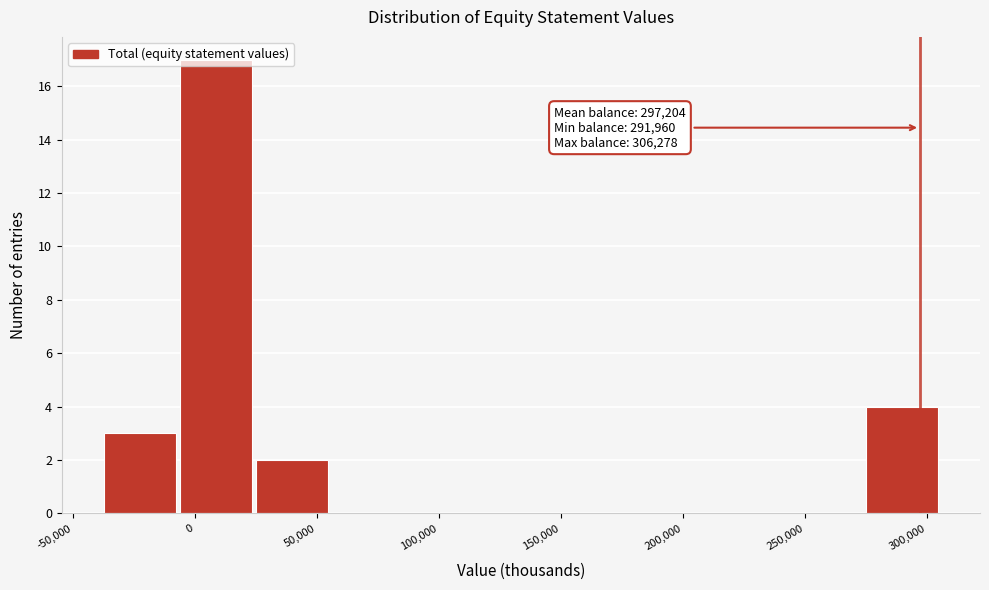

Over which range of the x-axis is the bar tallest?

-5000 to 25000